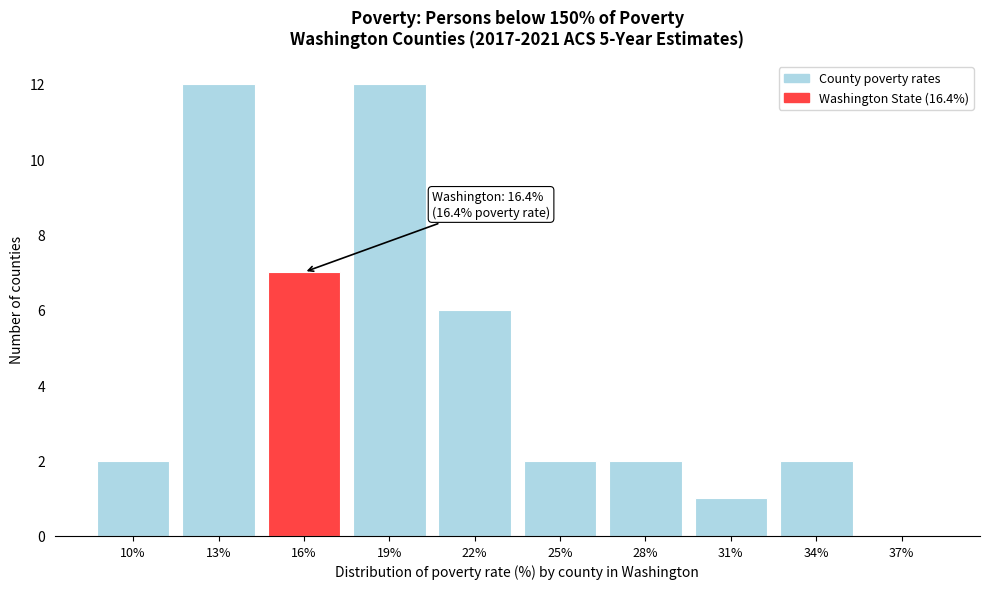

Reading right to left, extract all data points from this chart.

37%=0	34%=2	31%=1	28%=2	25%=2	22%=6	19%=12	16%=7	13%=12	10%=2